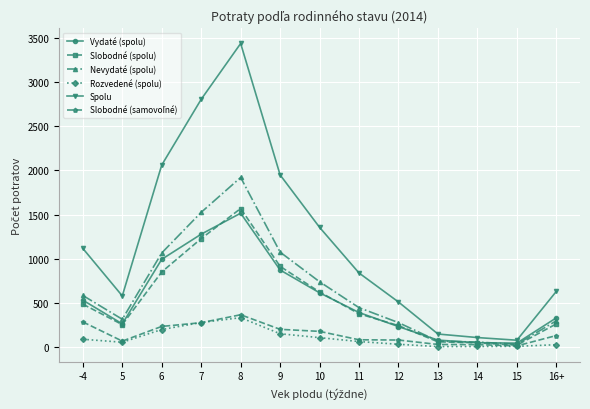

What is the greatest value displayed?

3434